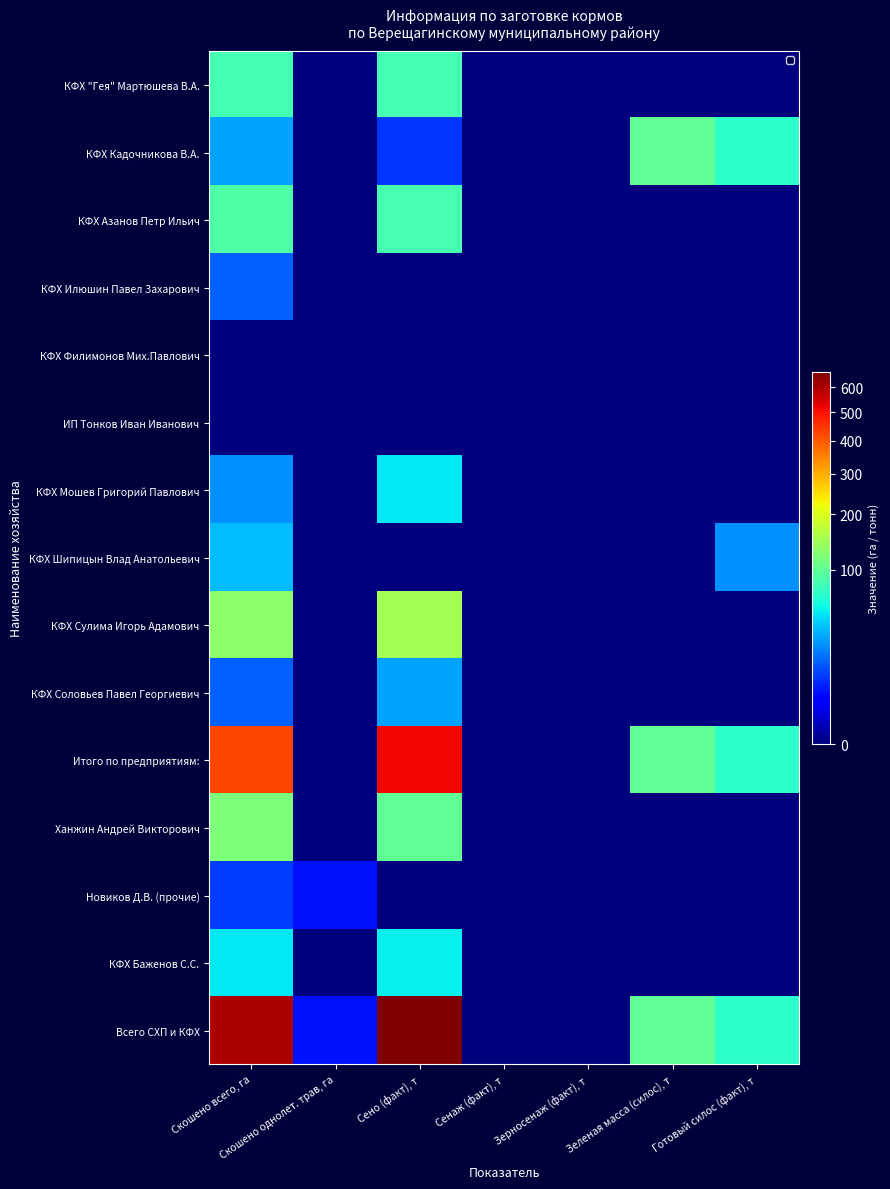

Which series has the largest range (max minus min)?

Всего СХП и КФХ